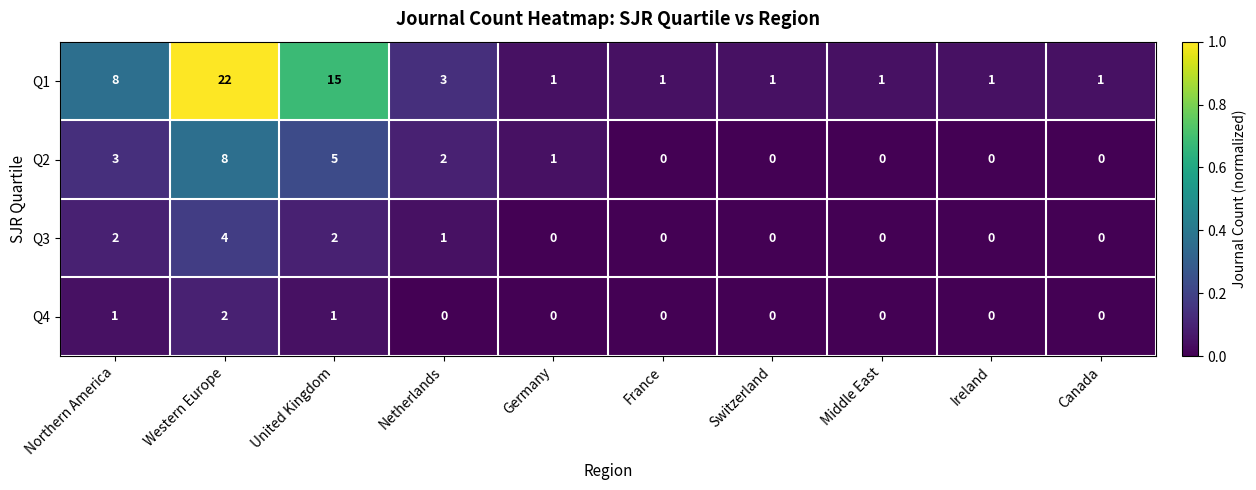

At which category is the sum across all series the highest?

Western Europe